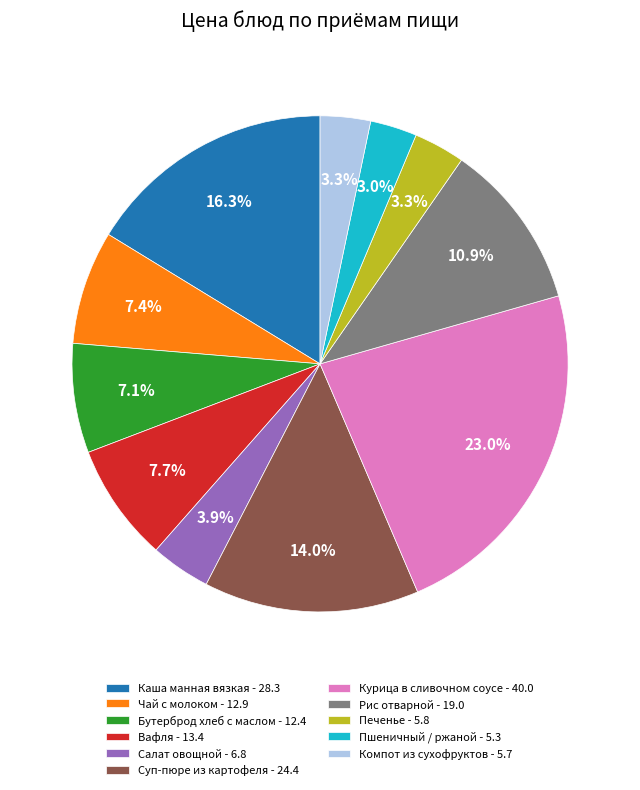

Which has a higher value, Пшеничный / ржаной - 5.3 or Бутерброд хлеб с маслом - 12.4?

Бутерброд хлеб с маслом - 12.4